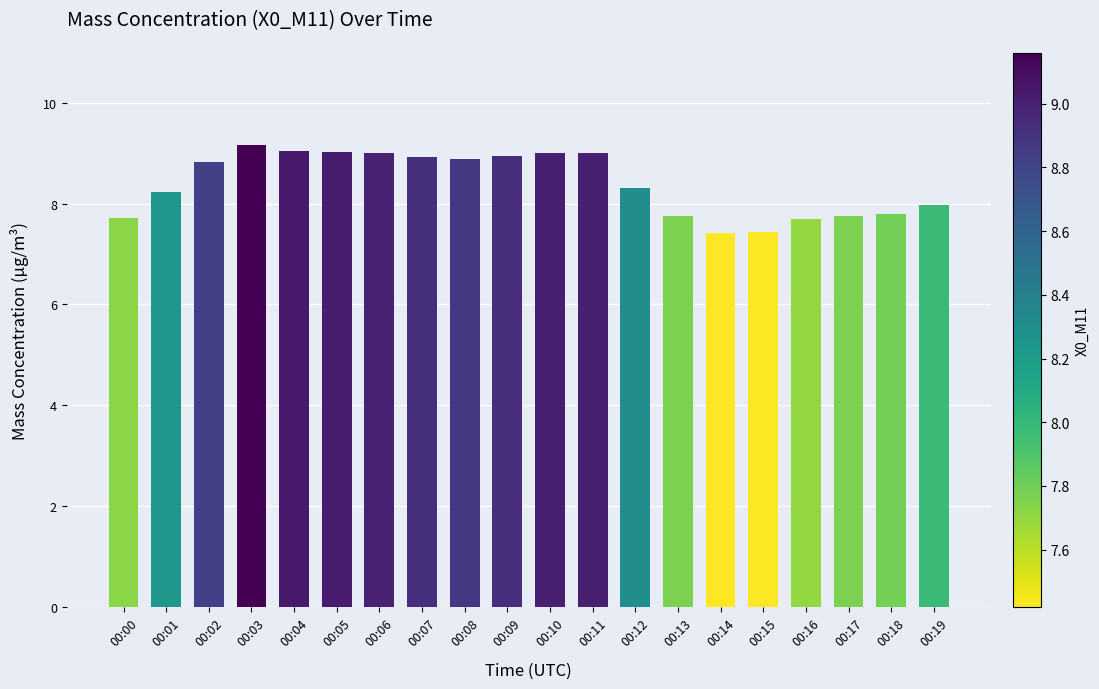

The chart shows a value of 7.8 at 00:13. True or false?

True